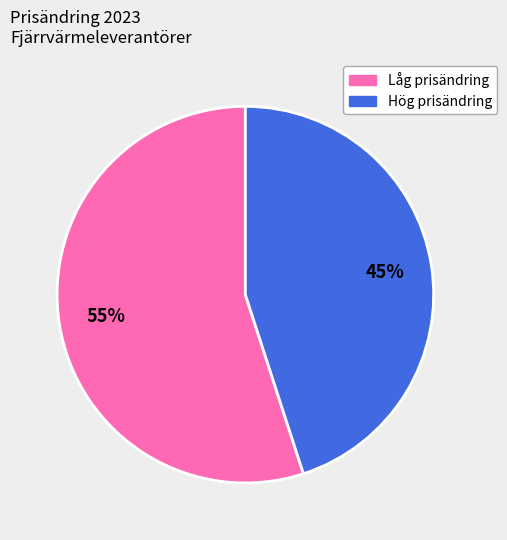

To the nearest percent, what is the difference between the largest and smallest slice percentages?

10%